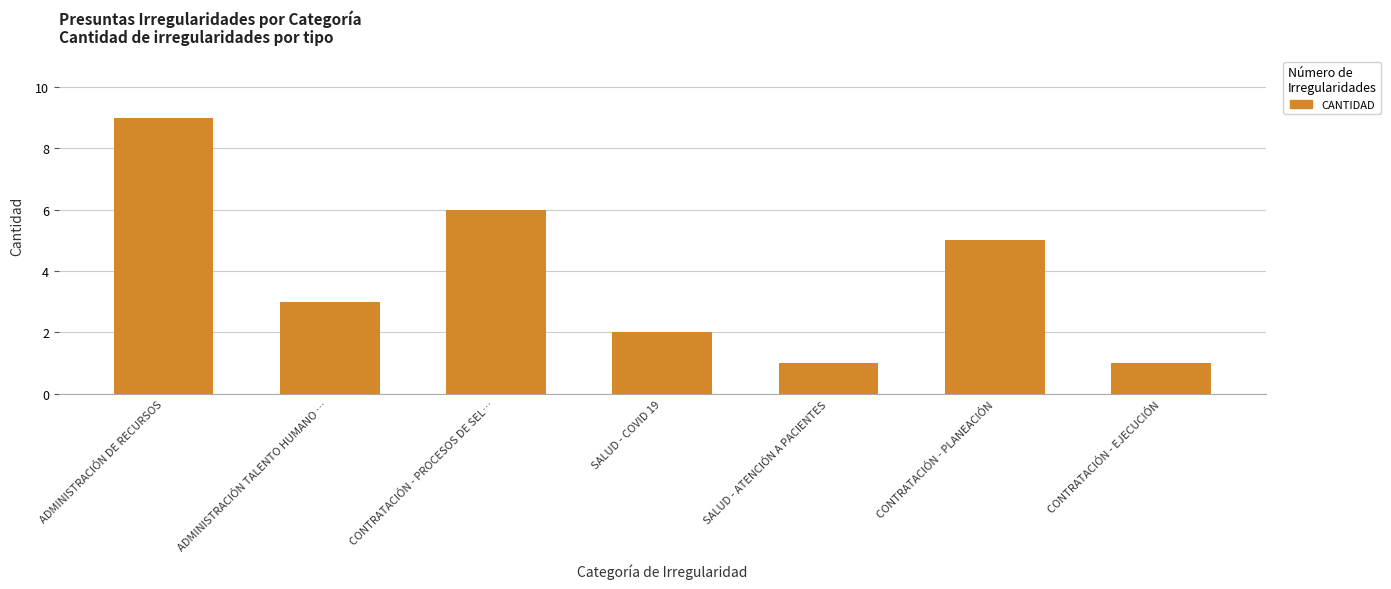

Reading right to left, what are all the values shown in this chart?

1	5	1	2	6	3	9